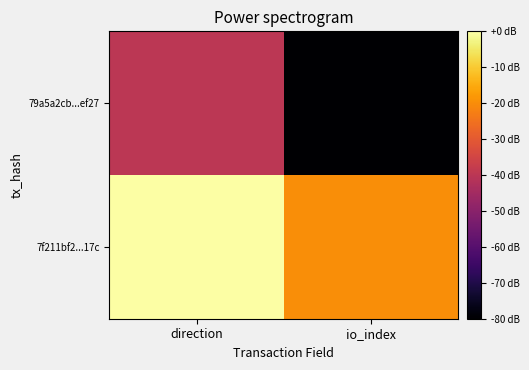

Reading left to right, list all the values displayed in this chart.

79a5a2cb...ef27: direction=-40	io_index=-80
7f211bf2...17c: direction=0	io_index=-20